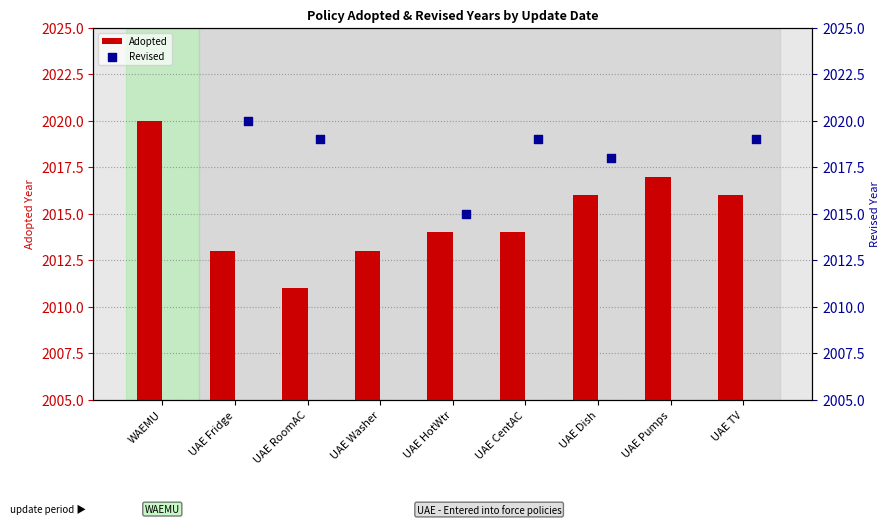

What are all the series names shown in the legend?

Adopted, Revised